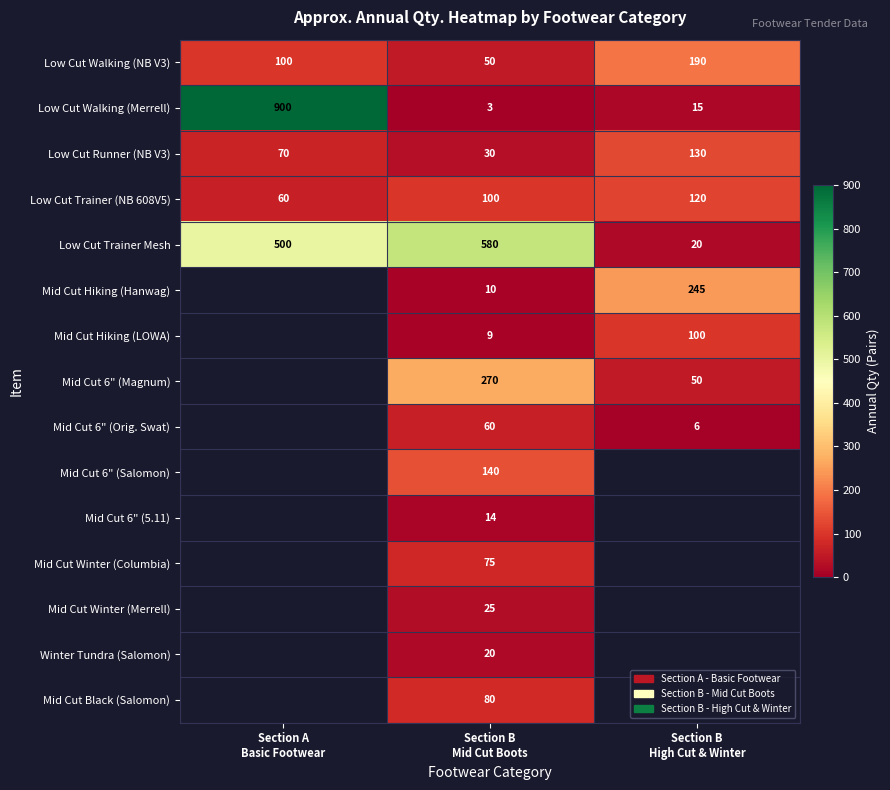

What is the difference between the maximum and minimum values in the Low Cut Trainer Mesh series?

560